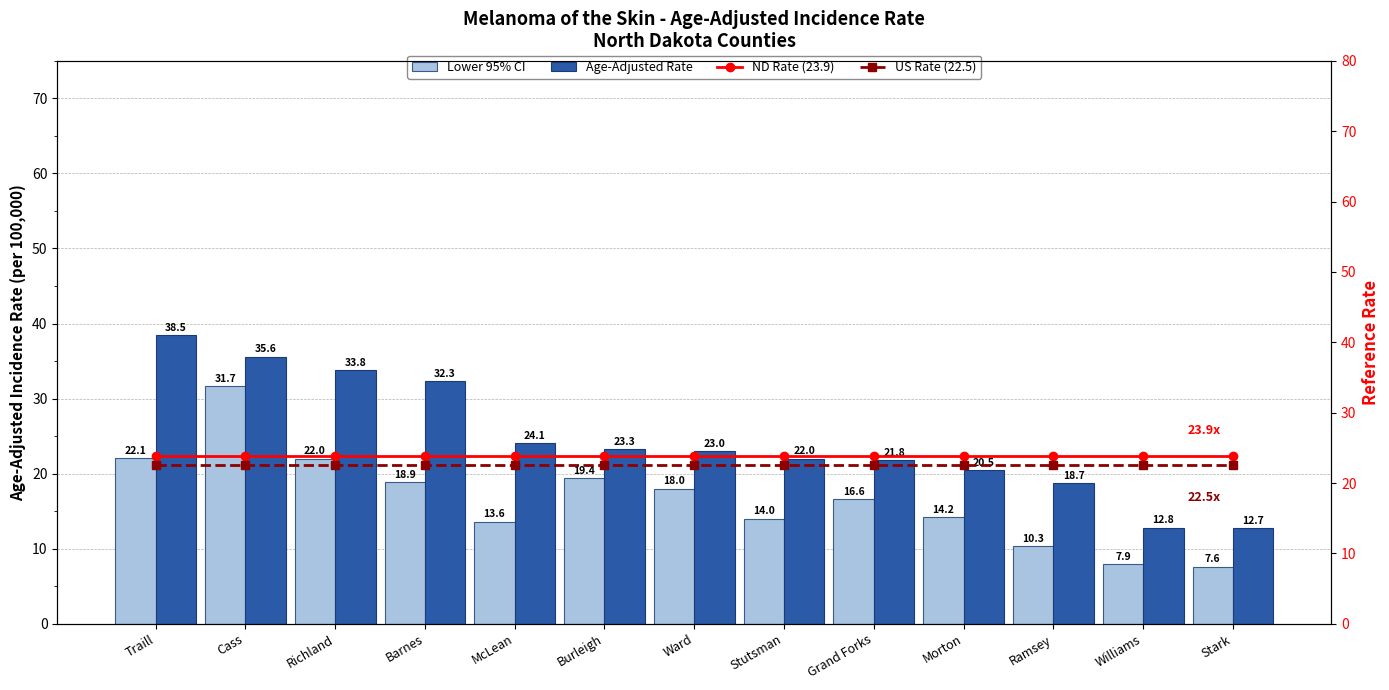

At which label is US Rate (22.5) closest to 22?

Traill